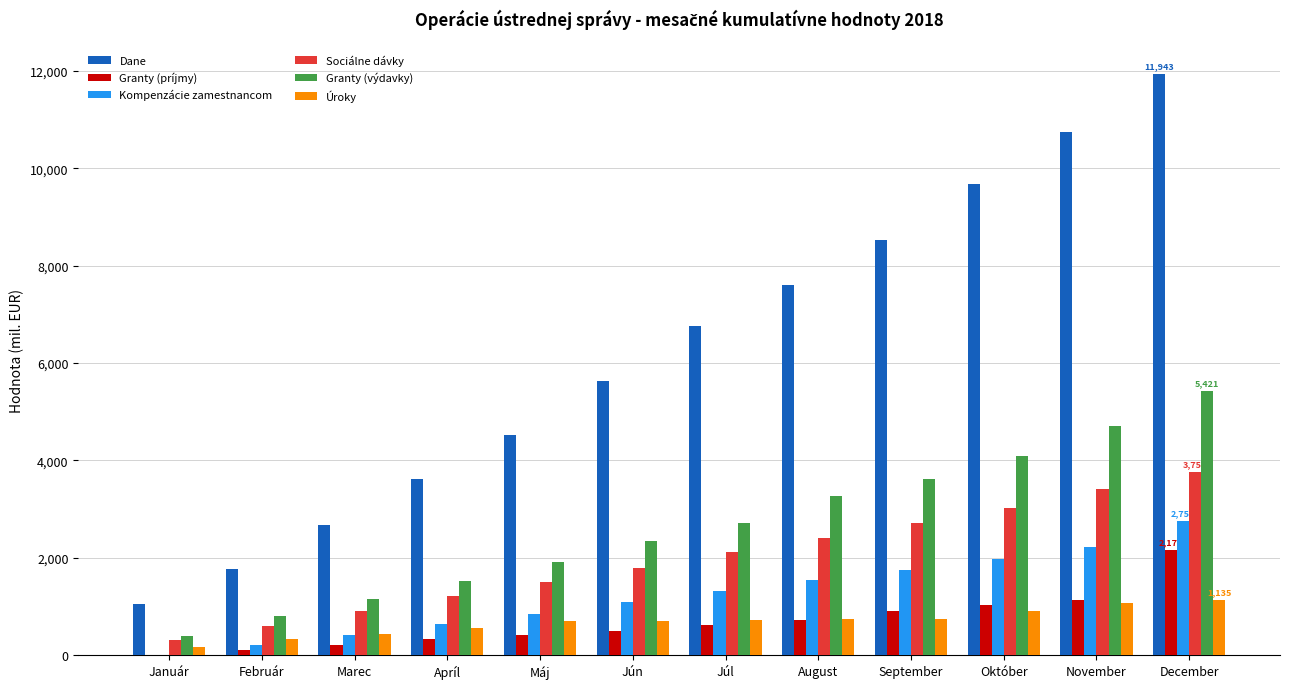

Between Február and November, which series saw the biggest shift?

Dane